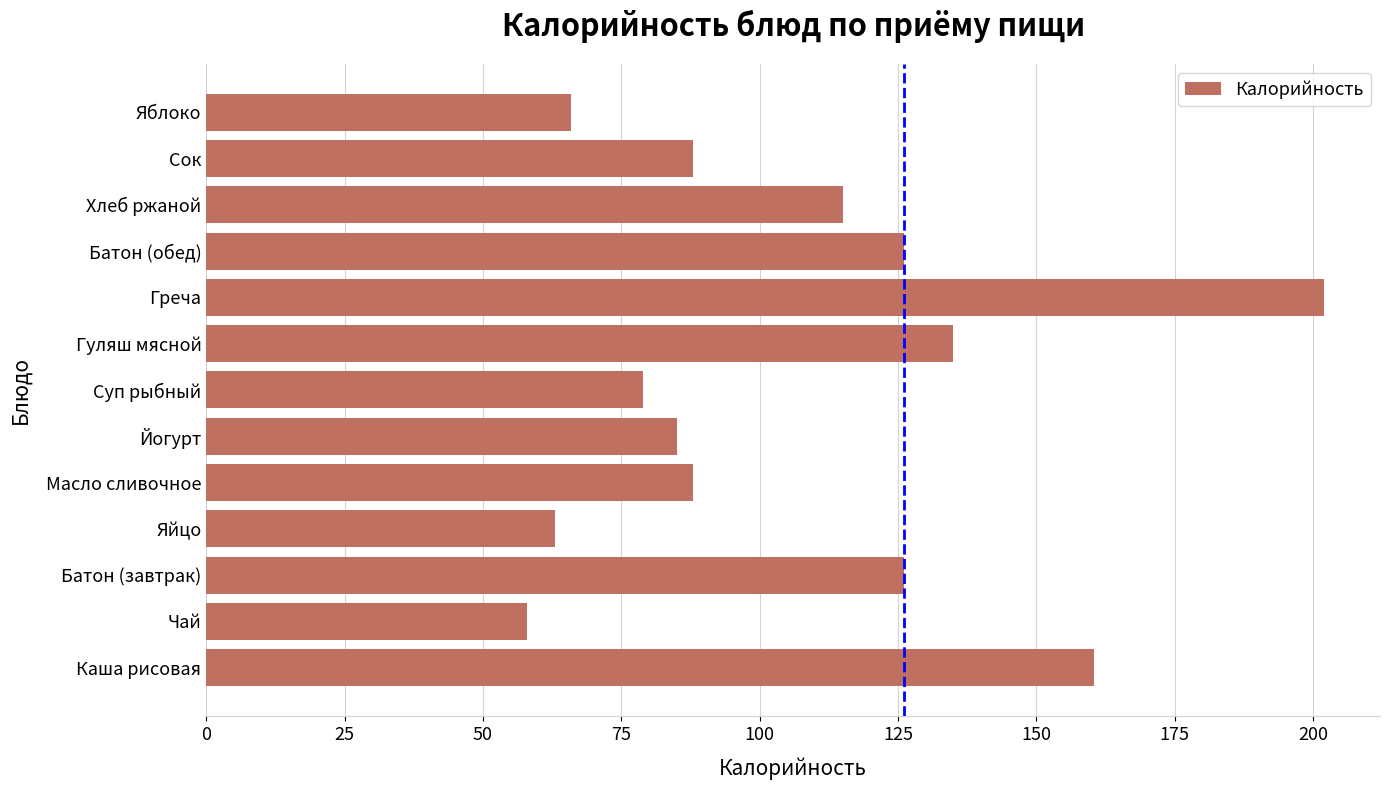

Reading bottom to top, what are all the values shown in this chart?

160.5	58.0	126.0	63.0	88.0	85.0	79.0	135.0	202.0	126.0	115.0	88.0	66.0